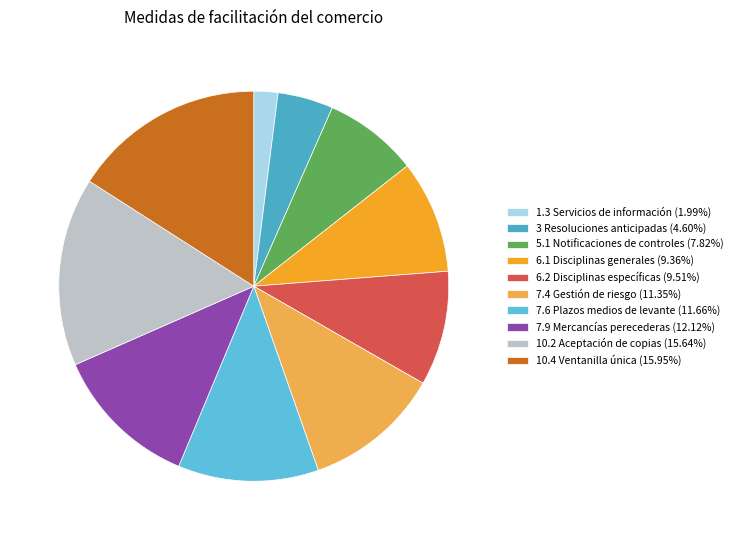

Count the number of slices in the pie.

10